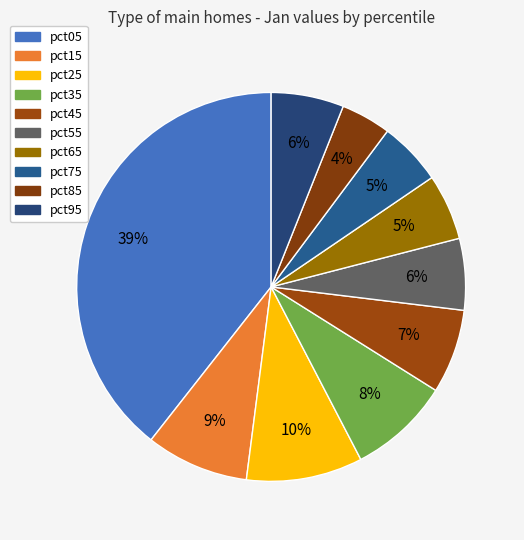

Combined, do pct85 and pct55 account for over 50%?

No